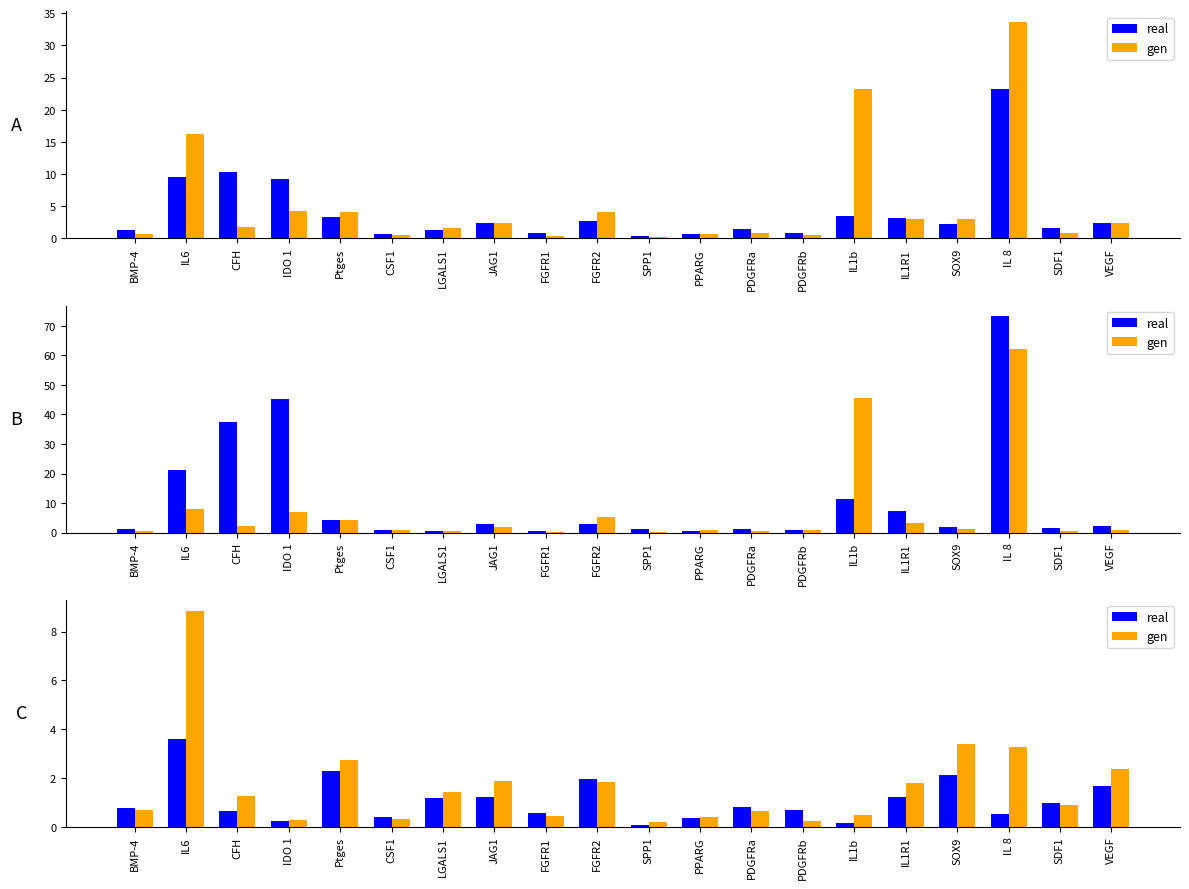

Which label corresponds to the largest value in the chart?

IL6